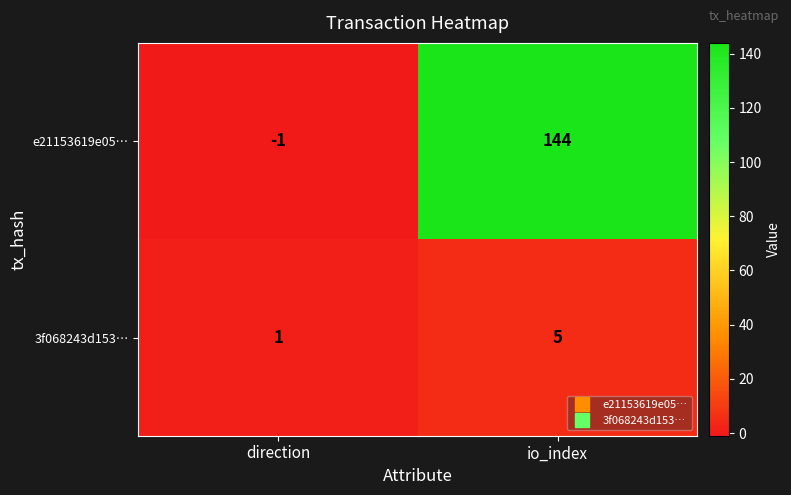

Reading left to right, extract all data points from this chart.

e21153619e05…: -1	144
3f068243d153…: 1	5